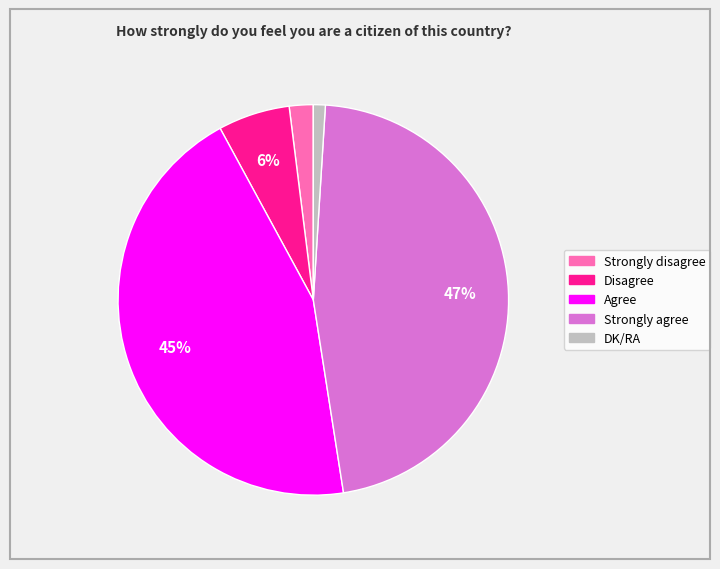

Between Strongly agree and Strongly disagree, which is larger?

Strongly agree